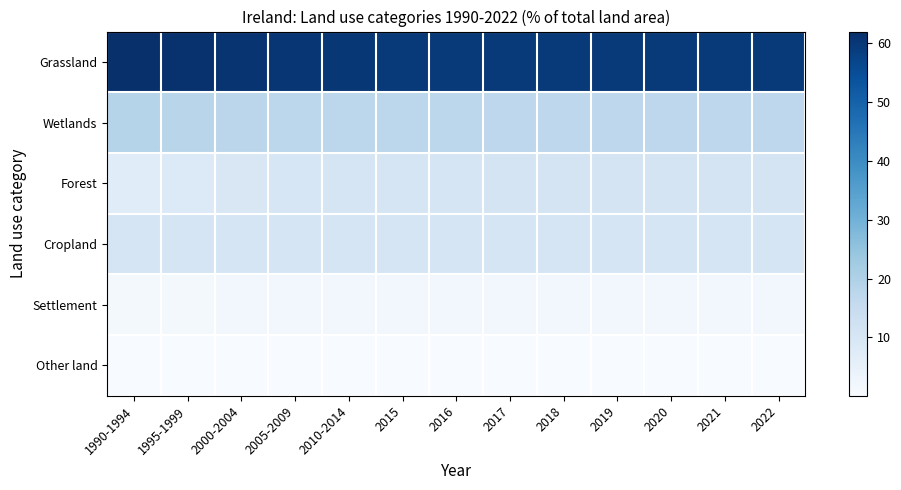

At 2000-2004, list the series in order from largest to smallest.

Grassland, Wetlands, Cropland, Forest, Settlement, Other land